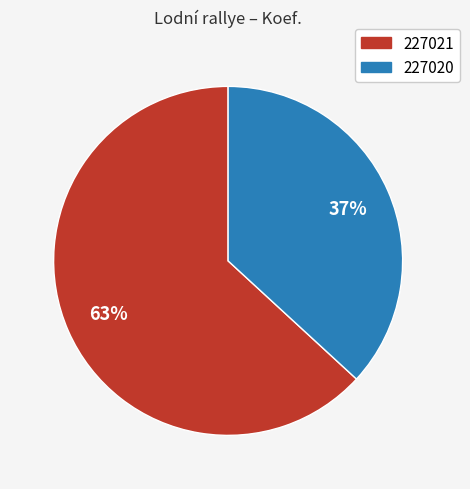

Is the sum of 227021 and 227020 greater than half?

Yes